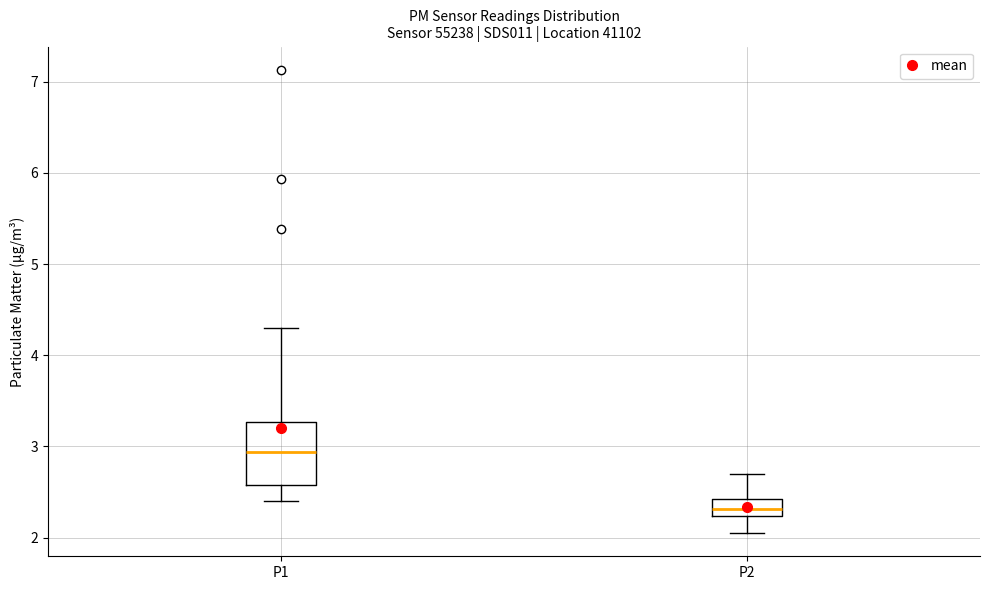

Which box has the lowest median line?

P2